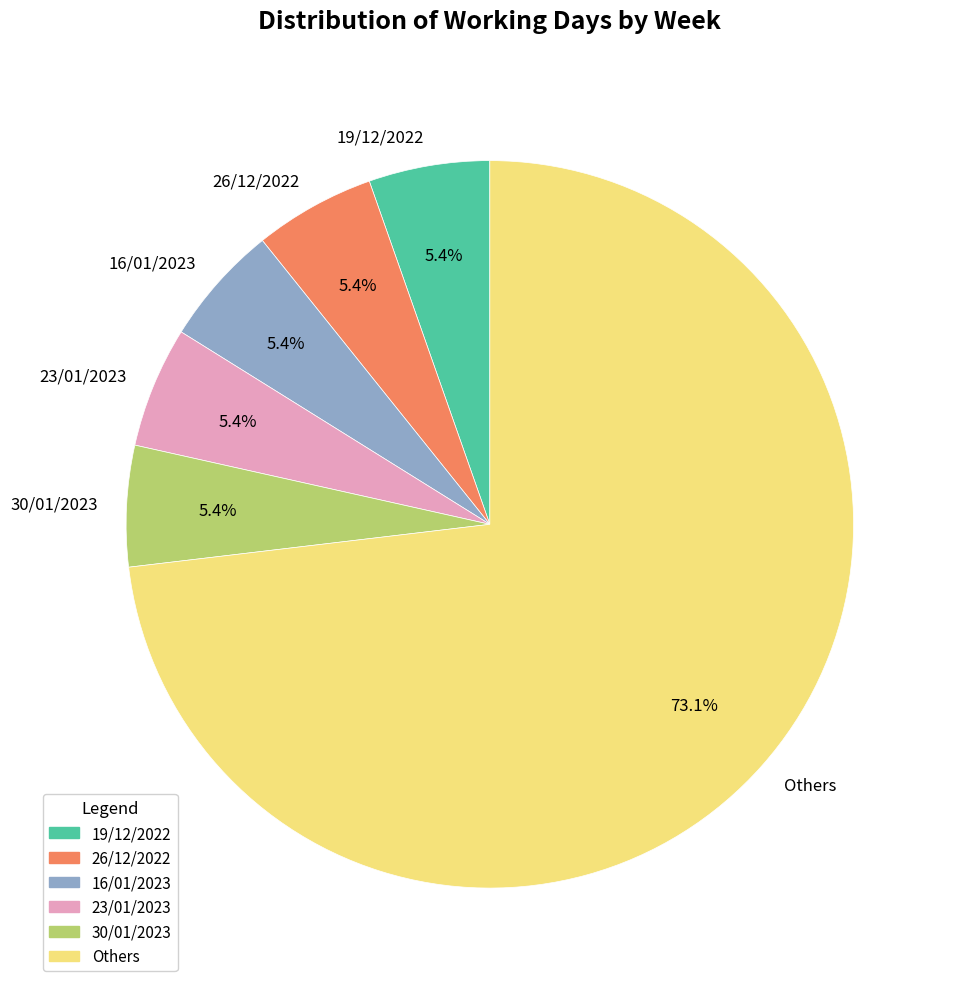

Which has a higher value, 23/01/2023 or Others?

Others